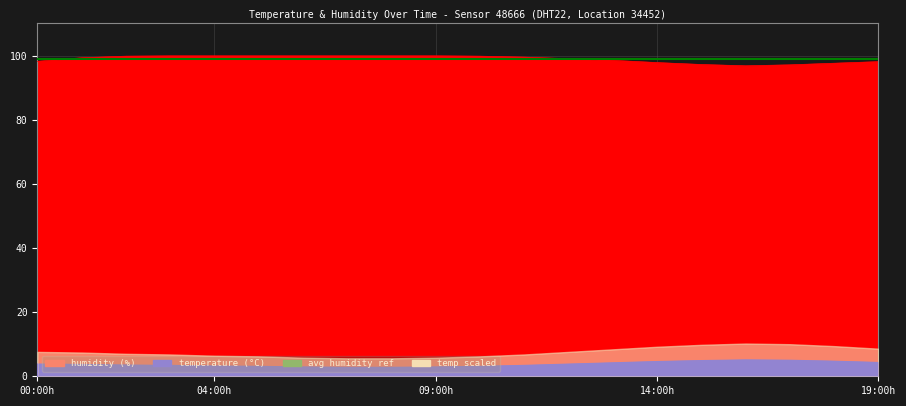

Does the chart have visible grid lines?

Yes